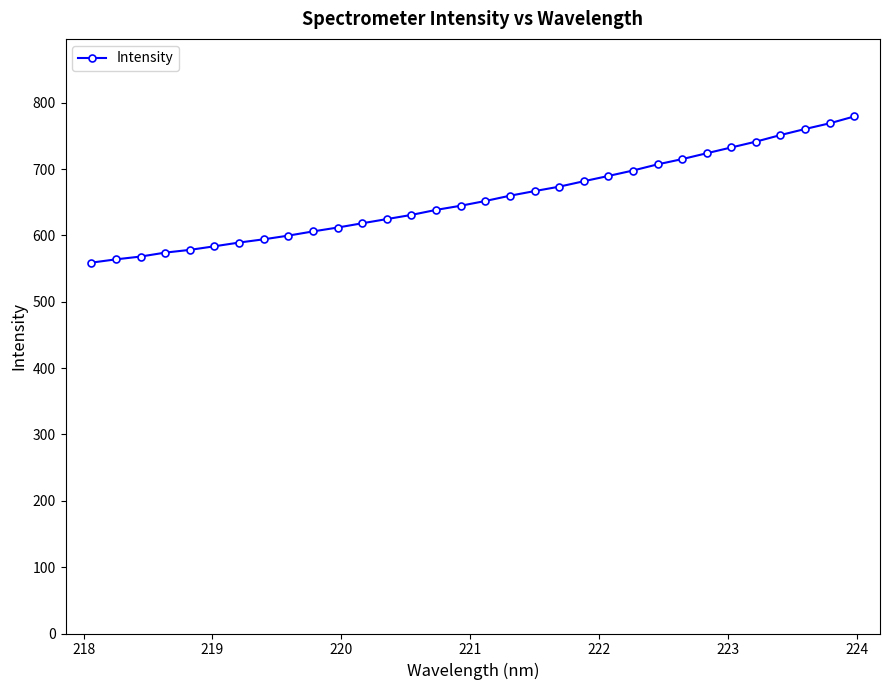

Reading left to right, transcribe all the data shown in this chart.

559.0	564.0	568.2	574.2	578.3	583.7	589.4	594.3	599.8	606.1	612.0	618.4	624.7	631.0	638.6	644.8	652.0	660.0	666.9	673.6	681.8	689.7	697.9	707.2	715.1	724.0	732.7	741.5	751.4	760.5	769.1	779.5